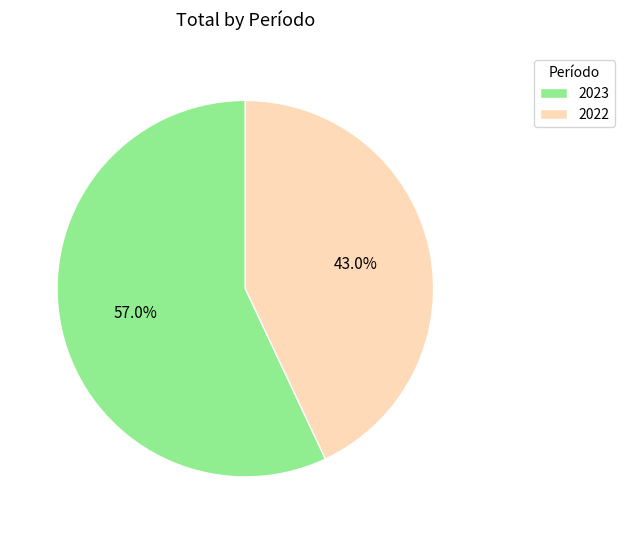

Which has a higher value, 2023 or 2022?

2023